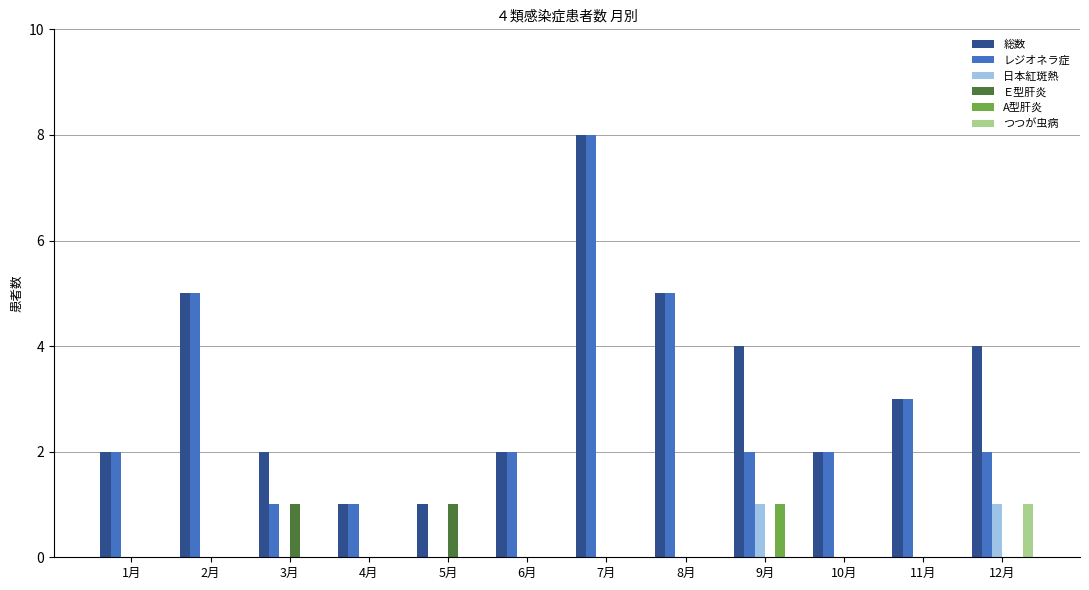

At which category does the chart reach its peak across all series?

7月